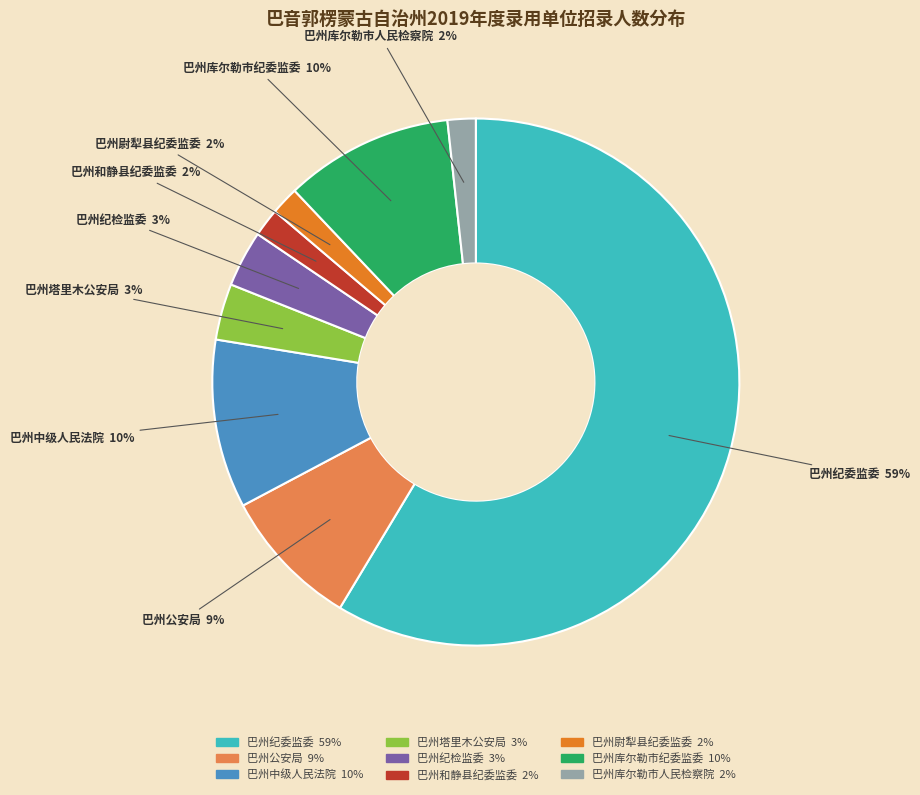

Between 巴州中级人民法院 and 巴州库尔勒市人民检察院, which is larger?

巴州中级人民法院